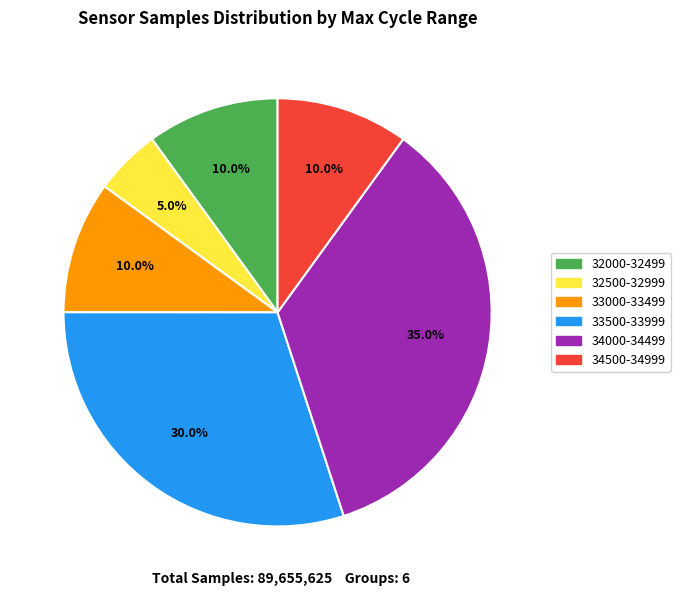

Count the number of slices in the pie.

6